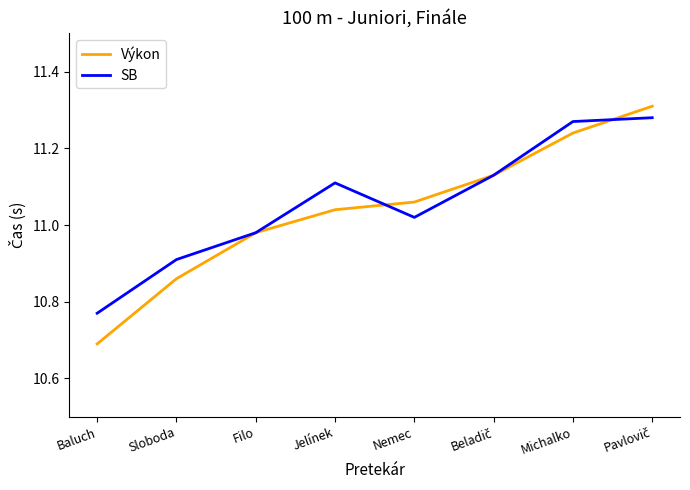

What is the minimum value shown in the chart?

10.7